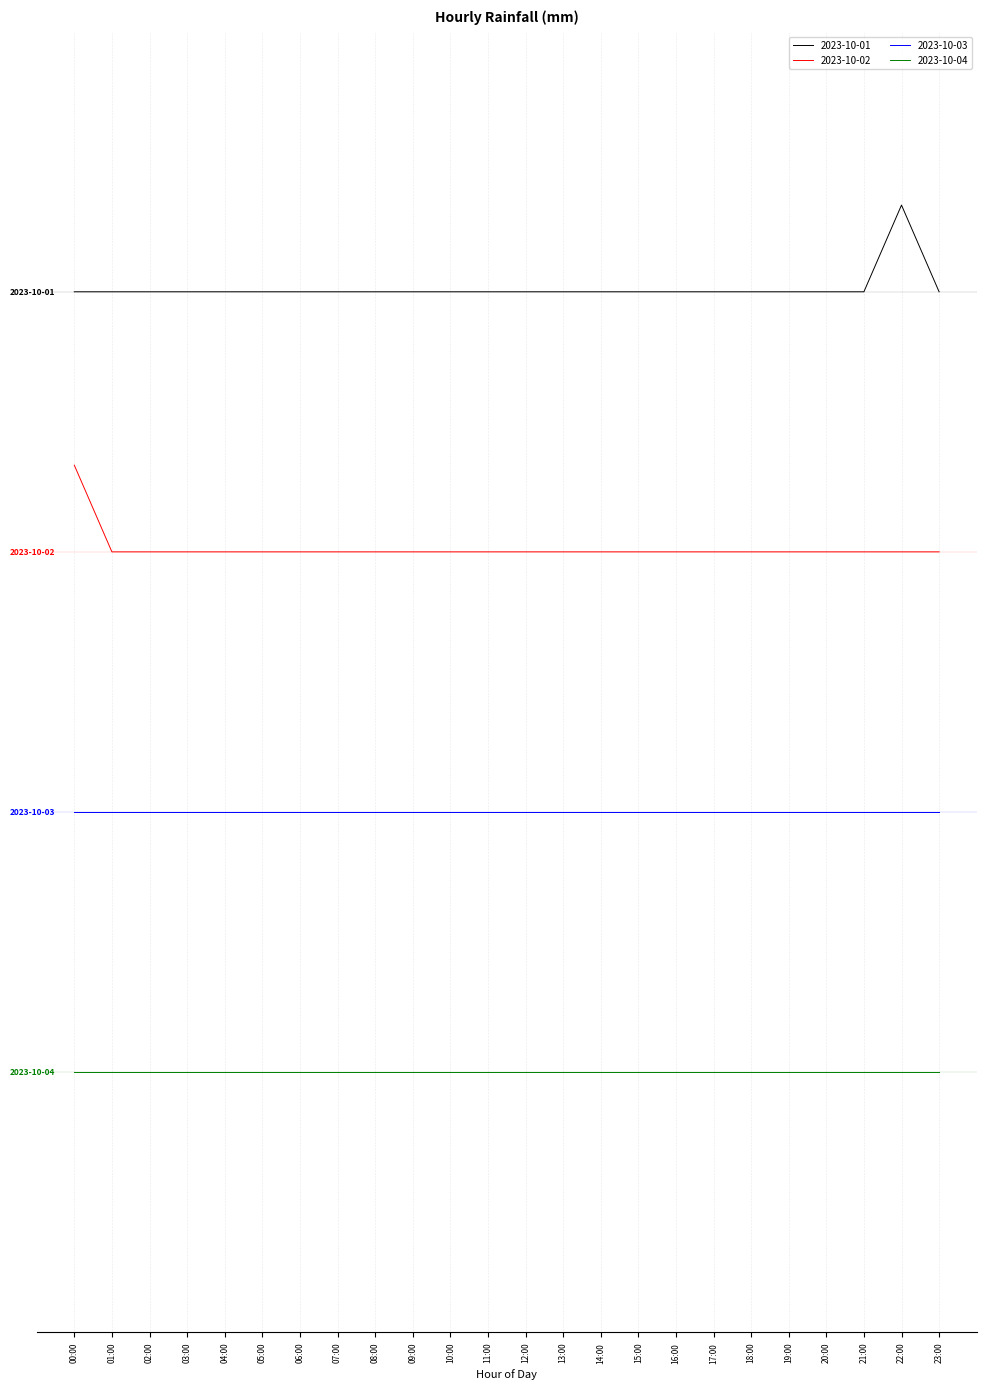

Rank the series by their average value, from lowest to highest.

2023-10-04, 2023-10-03, 2023-10-02, 2023-10-01